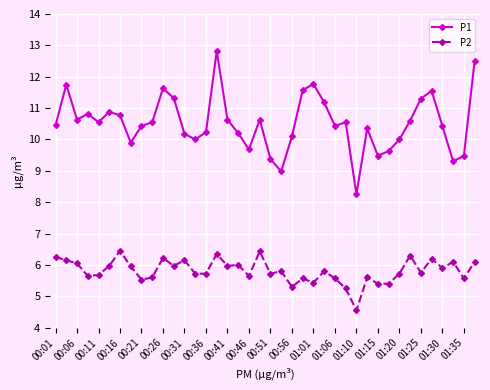

What are all the series names shown in the legend?

P1, P2